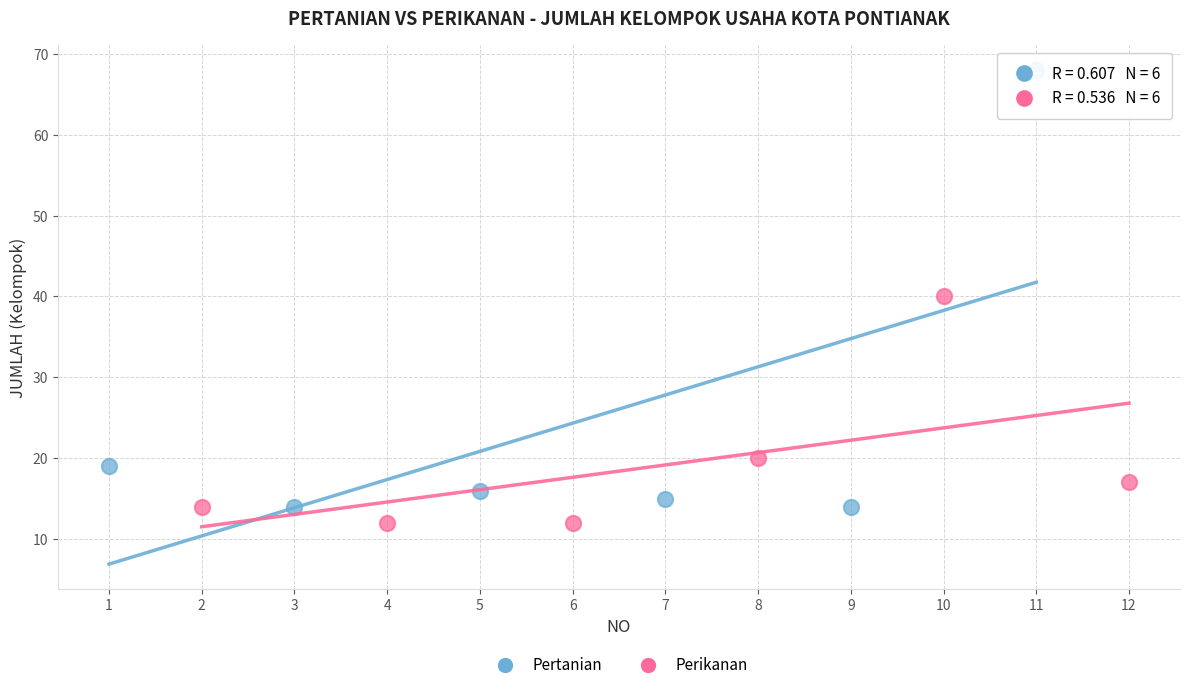

Which series has the largest Y range (max minus min)?

Pertanian